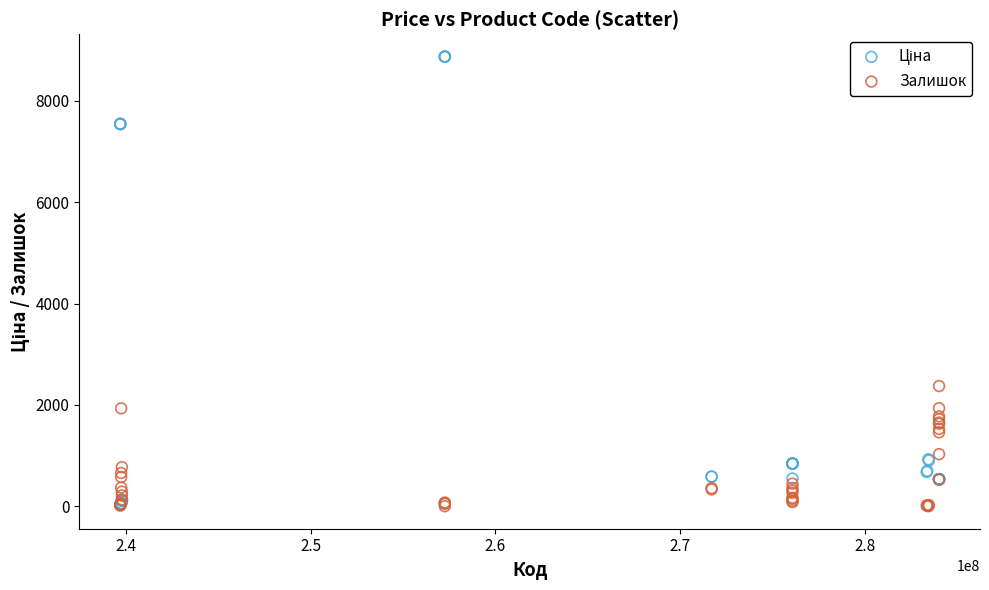

In the Залишок series, what Y value is closest to 1187?

1029.0